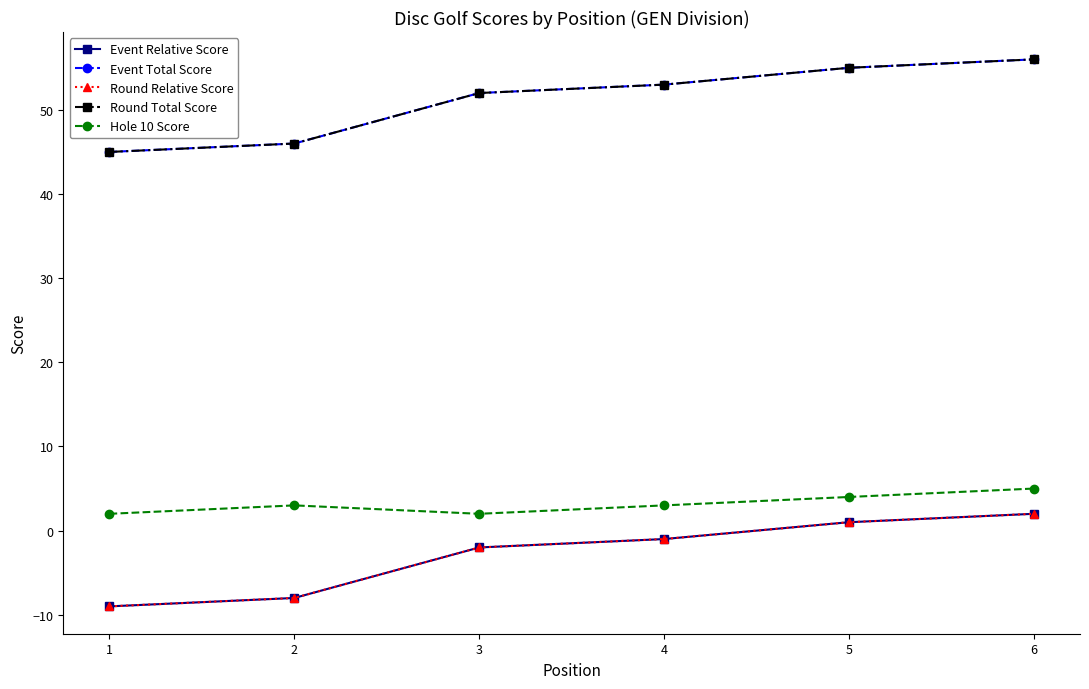

List the series in order of their peak value, lowest first.

Event Relative Score, Round Relative Score, Hole 10 Score, Event Total Score, Round Total Score